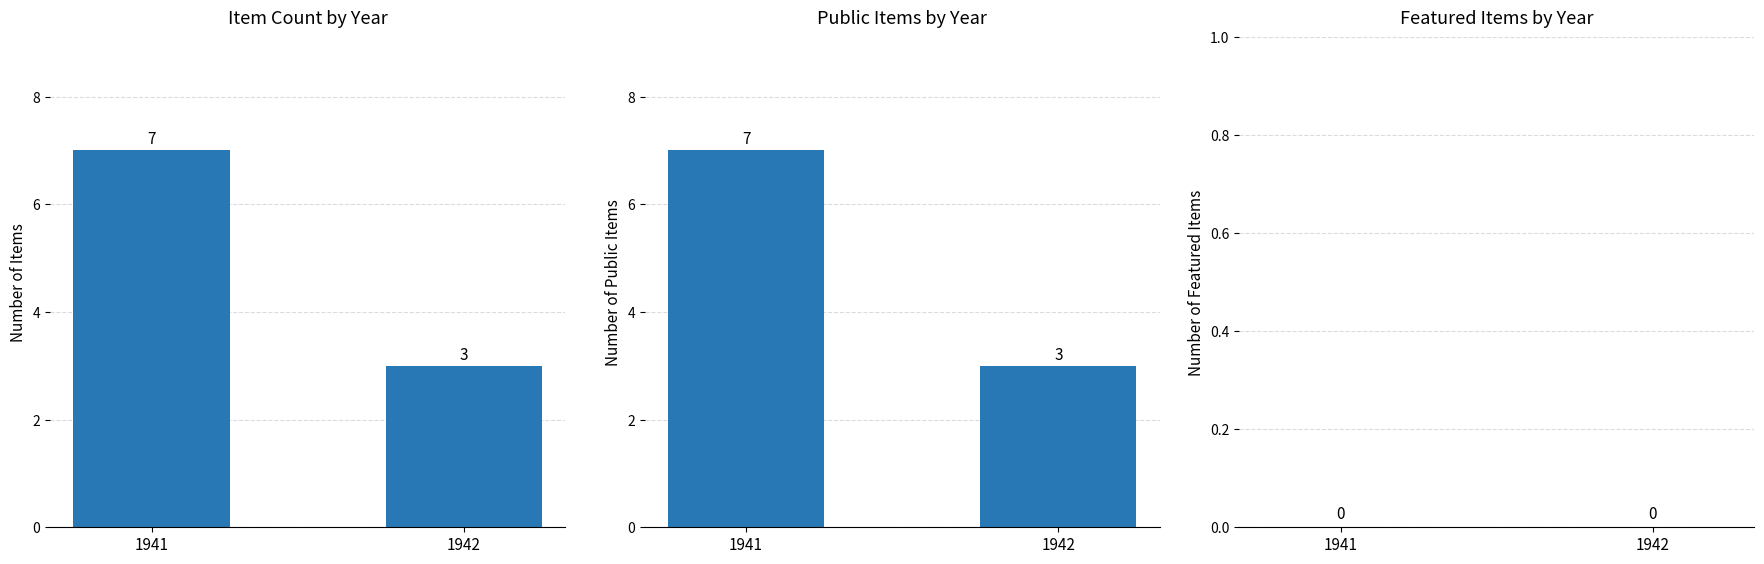

What is the average value of the Public Count series?

5